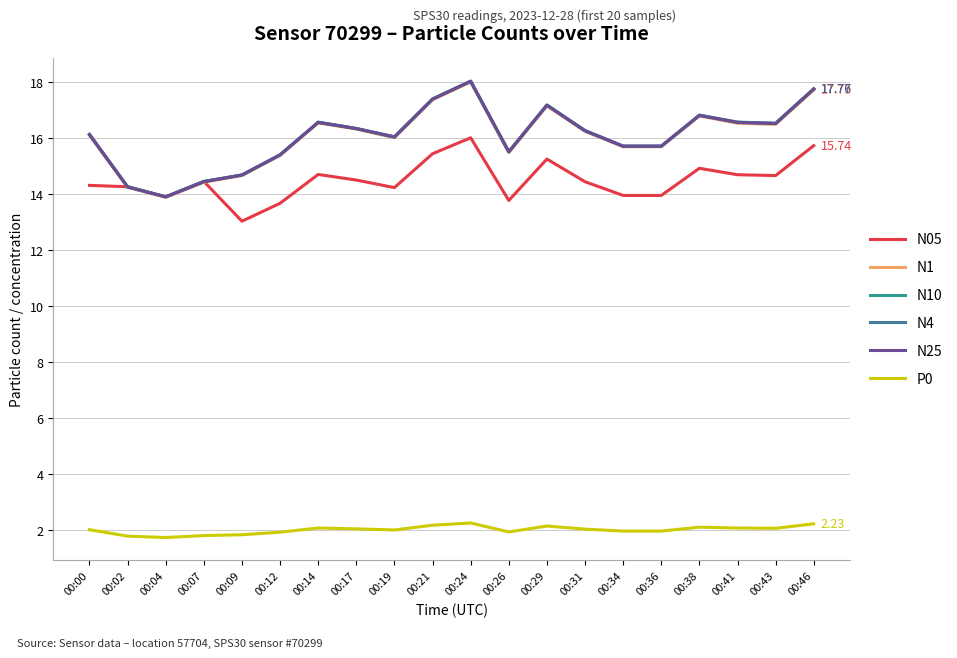

Which category has the lowest value in the N10 series?

00:04